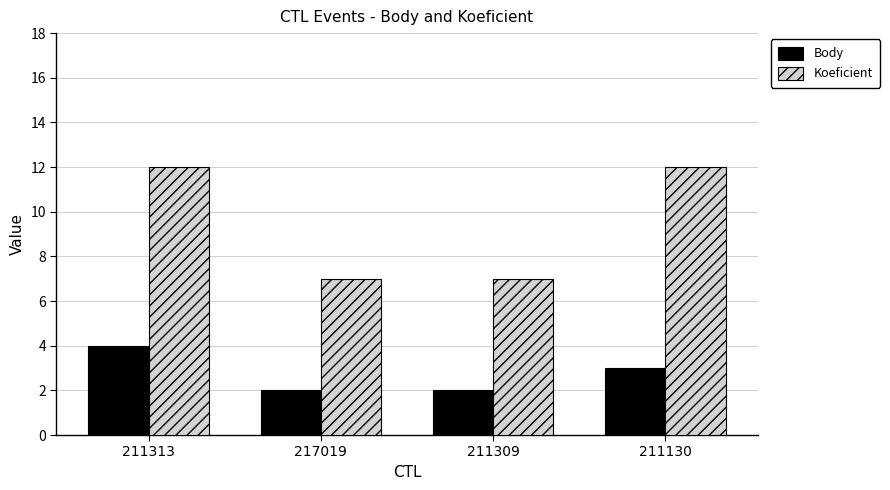

How many data points in Koeficient are less than 12?

2